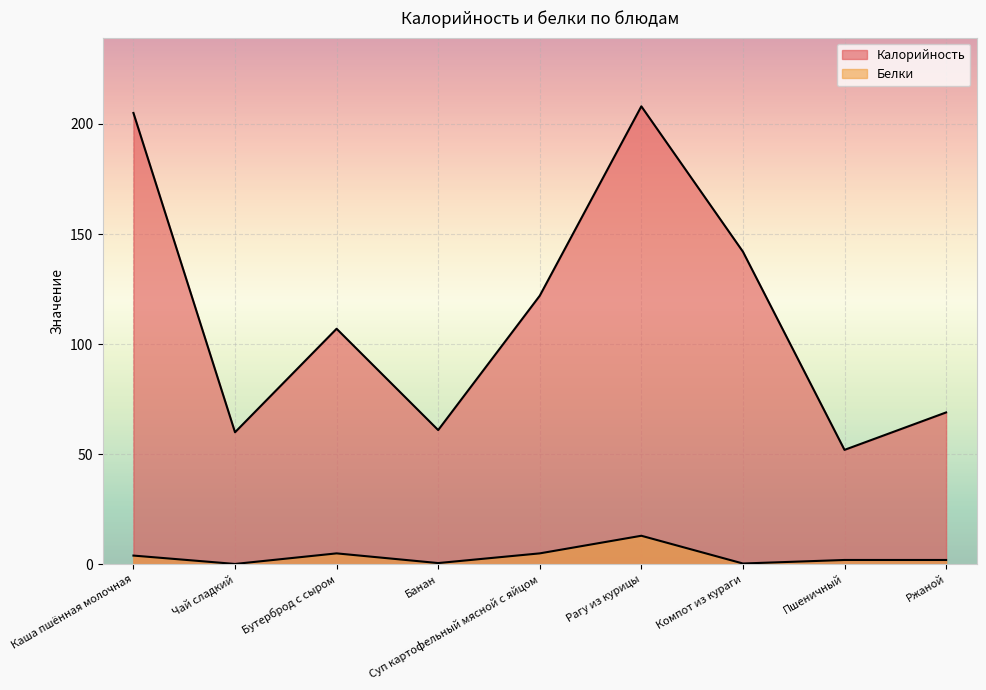

How many data points in Калорийность are less than 107?

4